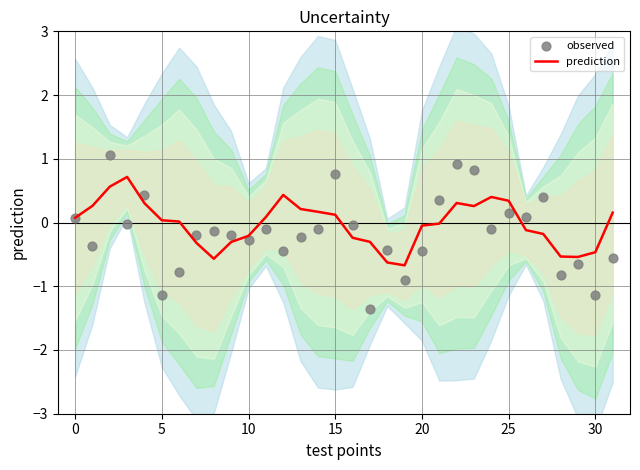

At how many categories does at least one series exceed 0?

20